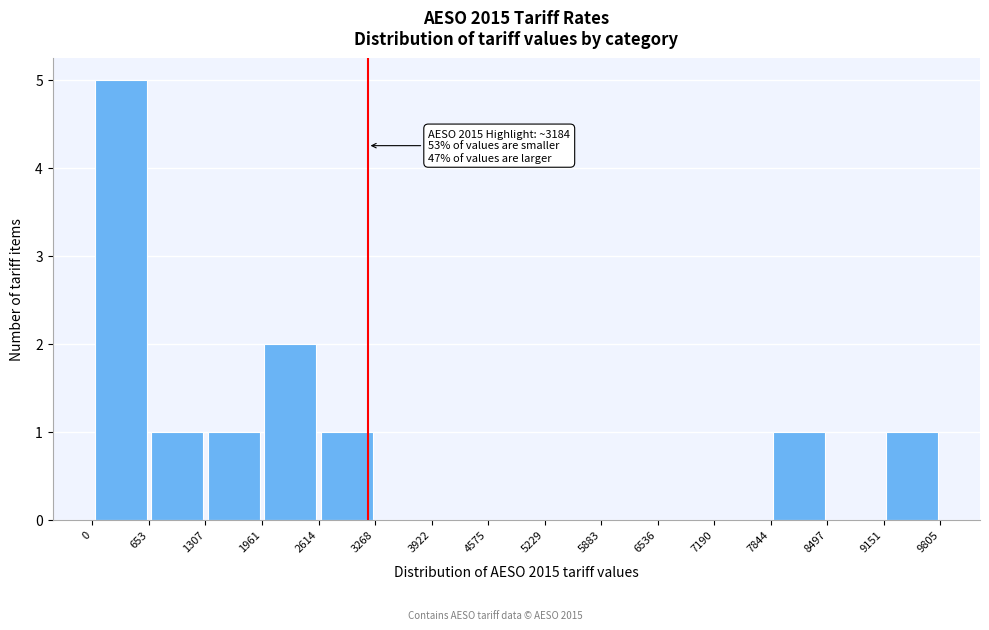

Over which range of the x-axis is the bar tallest?

0 to 653